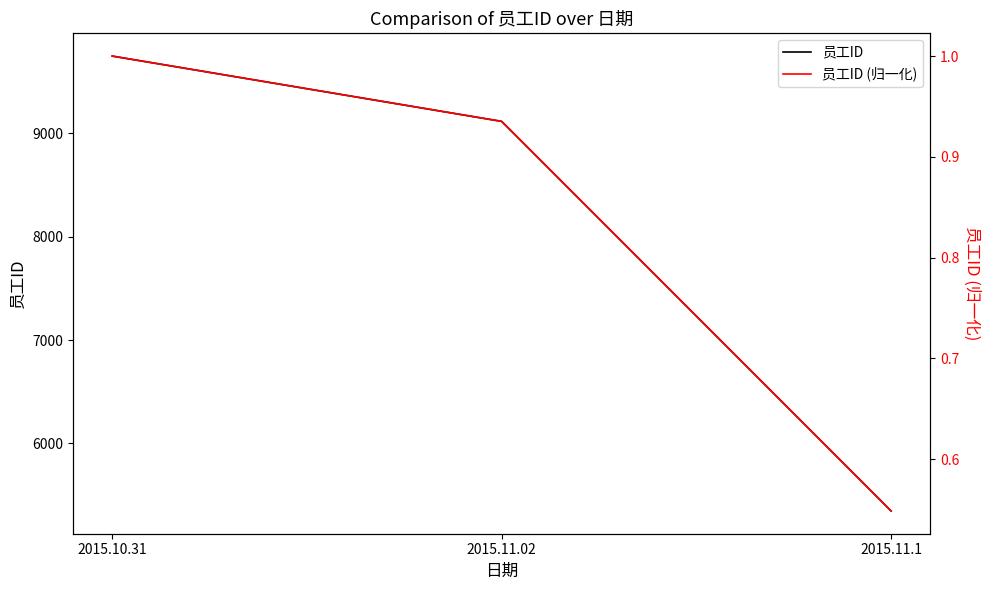

At which label is 员工ID (归一化) closest to 0?

2015.11.1